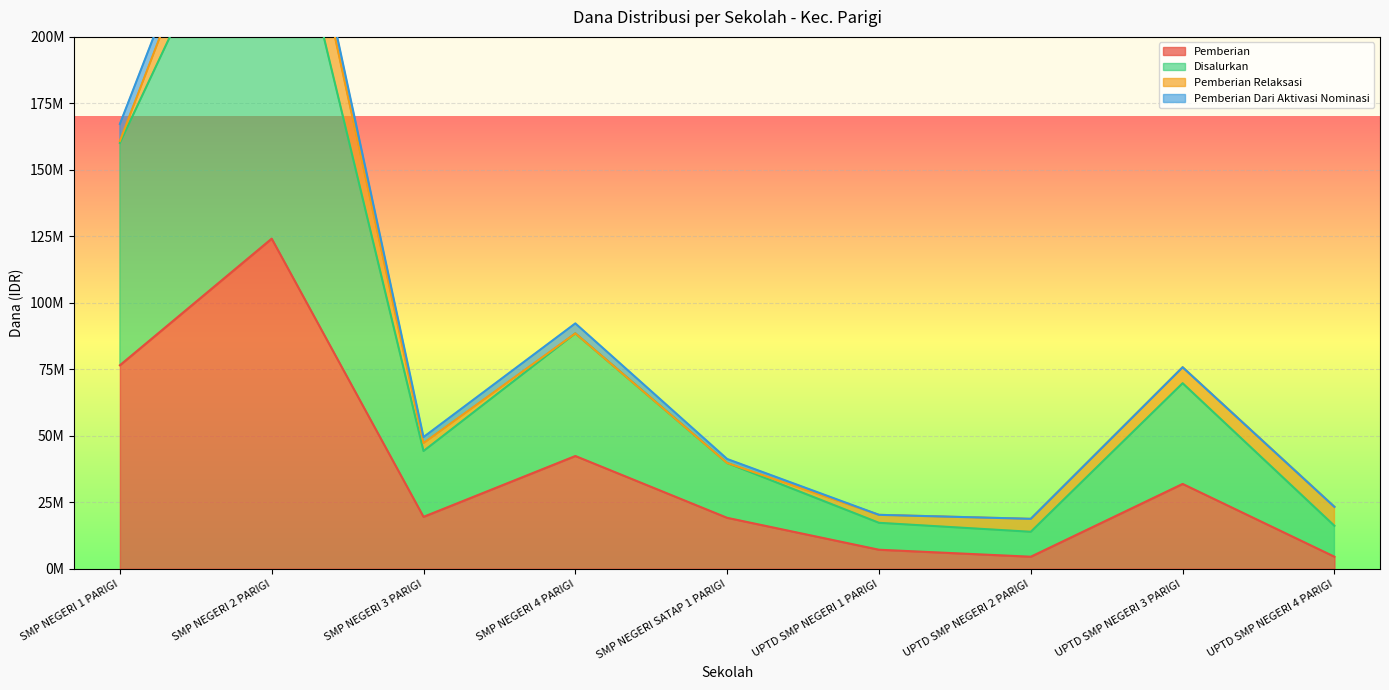

True or false: Pemberian and Disalurkan cross at least once.

False